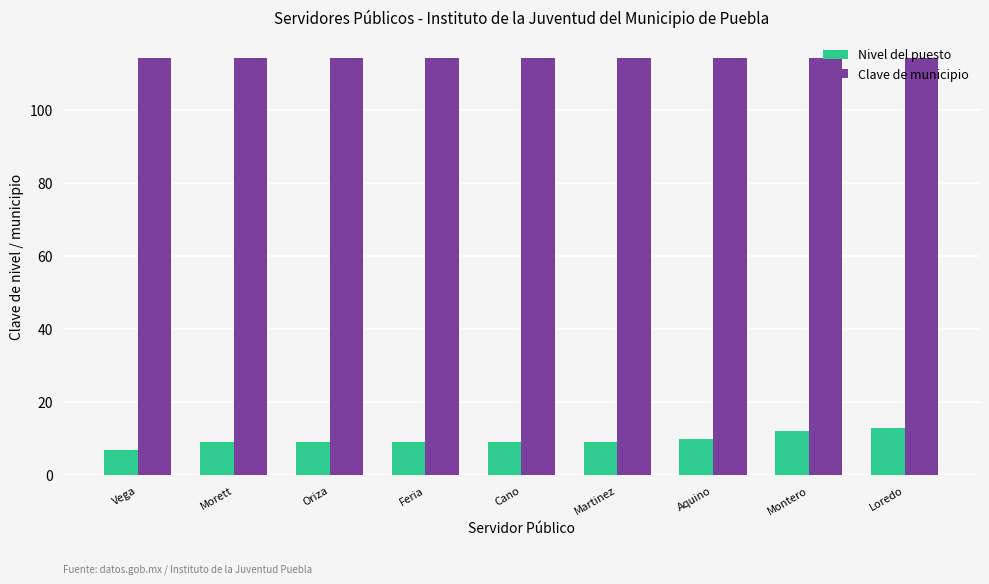

How many bars are there in total?

18